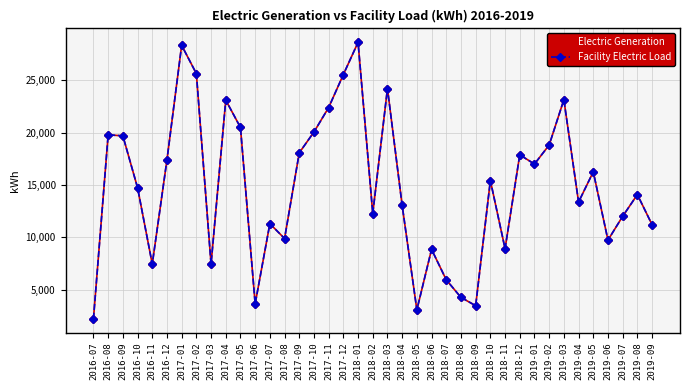

Does the chart have visible grid lines?

Yes